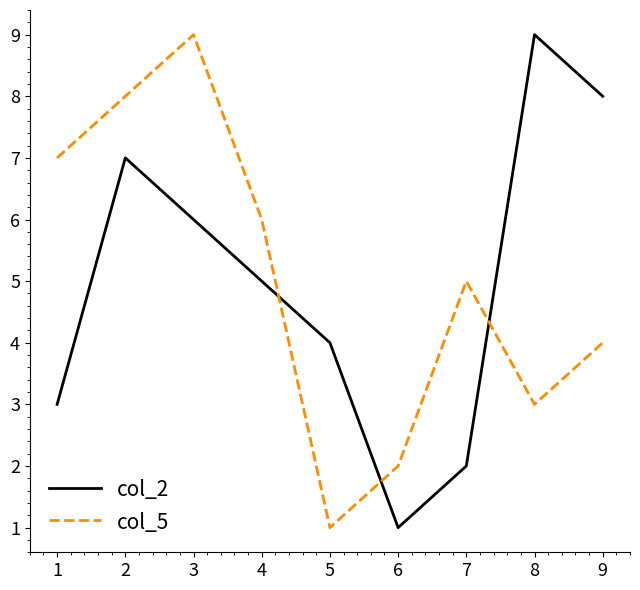

What is the spread (max minus min) of values at 8?

6